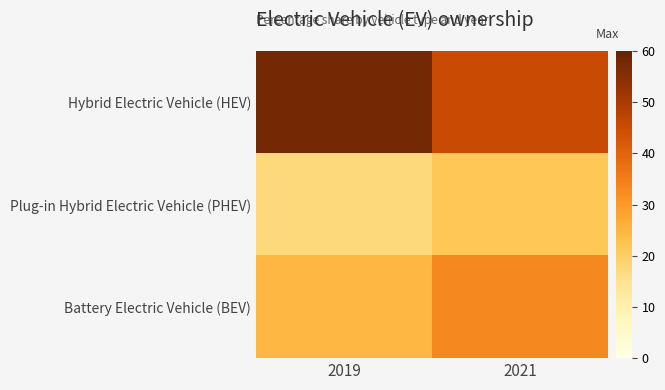

Reading left to right, list all the values displayed in this chart.

Hybrid Electric Vehicle (HEV): 2019=57.8	2021=45.3
Plug-in Hybrid Electric Vehicle (PHEV): 2019=17.5	2021=21.7
Battery Electric Vehicle (BEV): 2019=24.7	2021=33.0